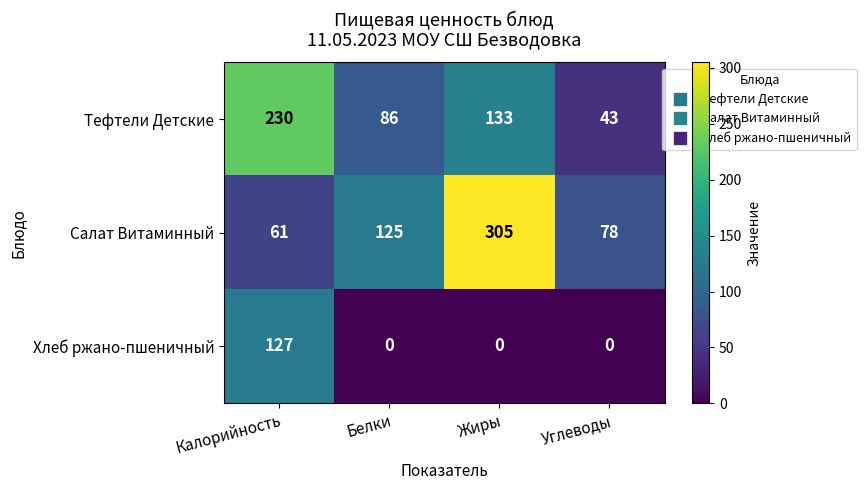

List the series in order of their overall mean, highest first.

Салат Витаминный, Тефтели Детские, Хлеб ржано-пшеничный